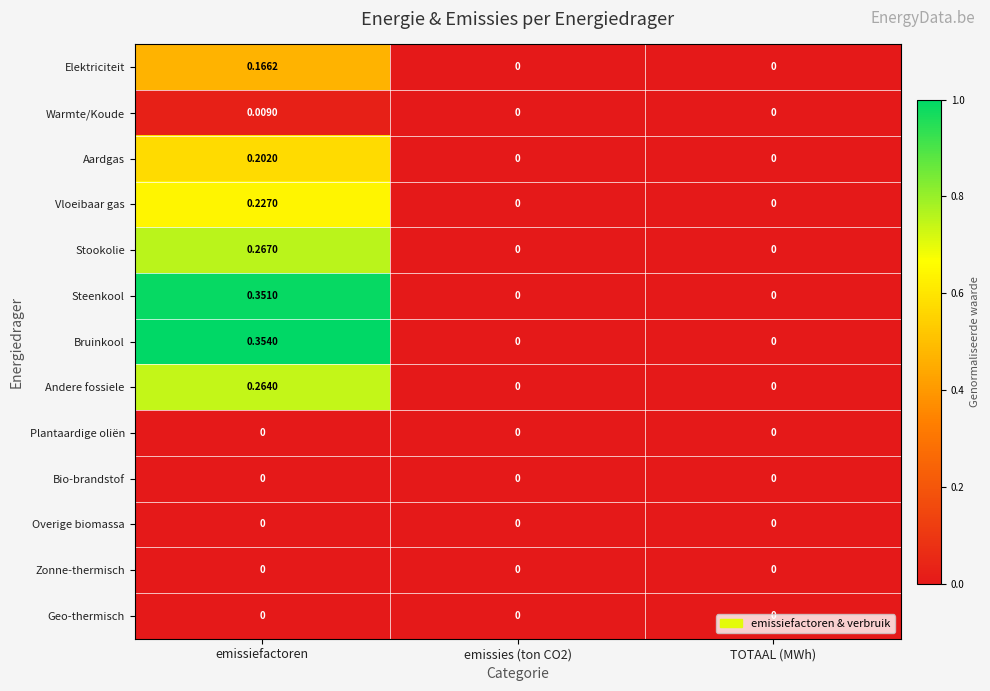

At which category is the sum across all series the highest?

emissiefactoren